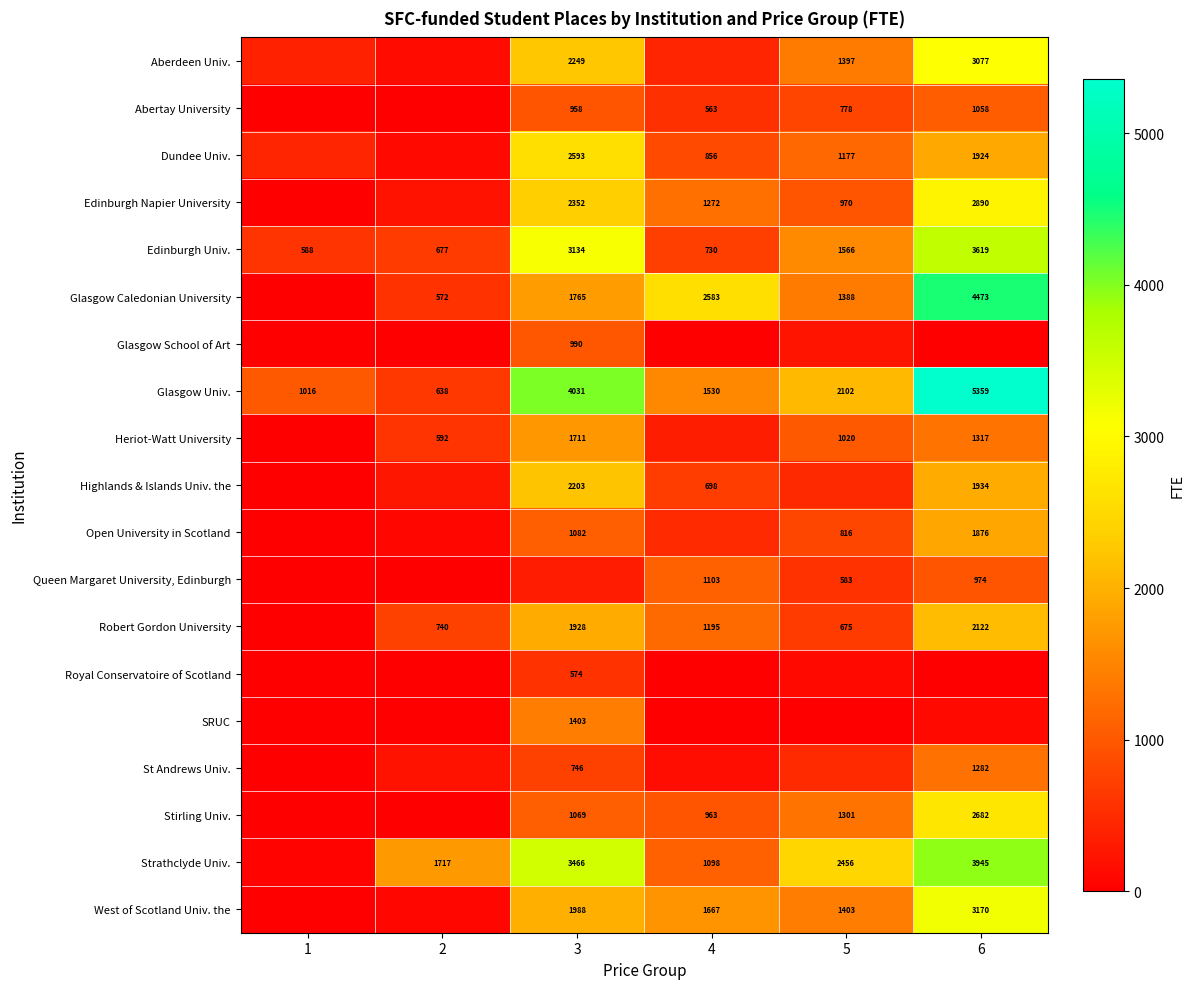

At which label is Glasgow Univ. closest to 2998?

5